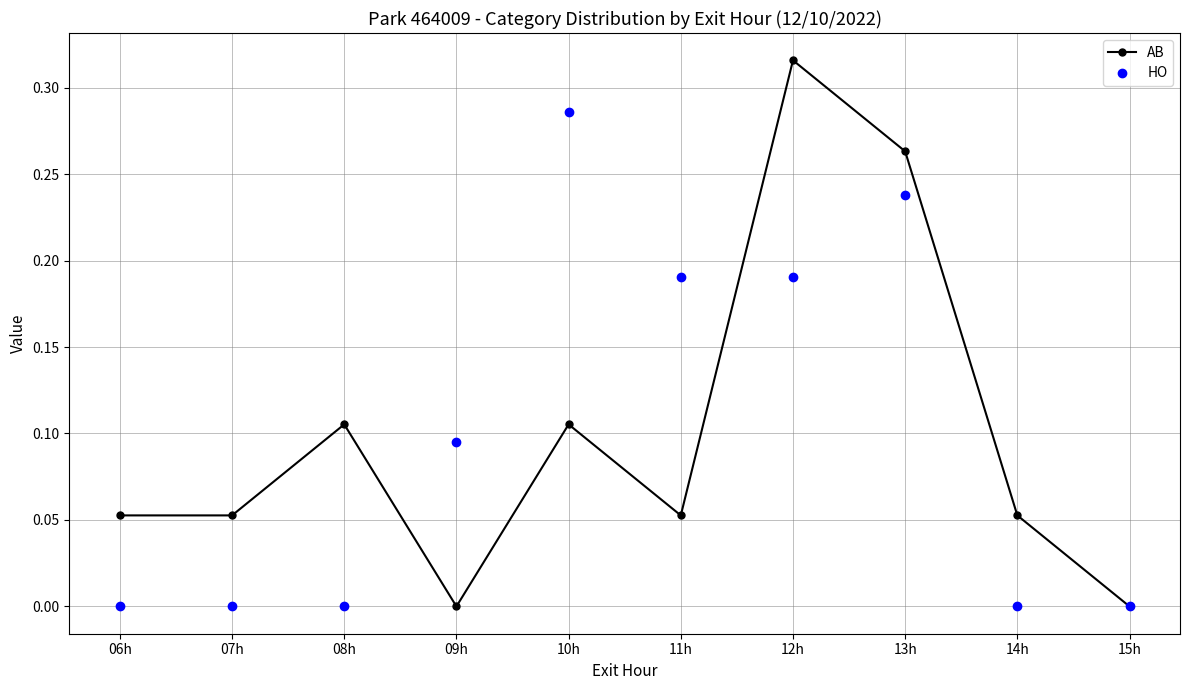

What is the sum of all HO values?

1.0